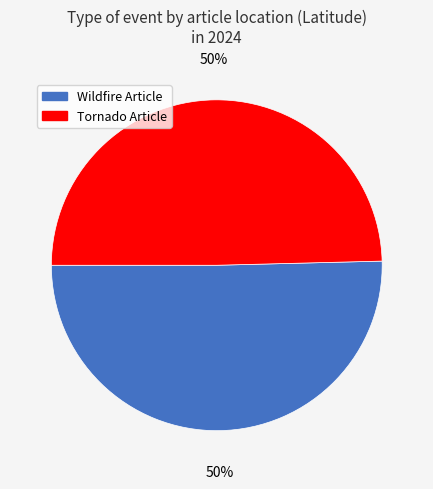

To the nearest percent, what is the average slice percentage?

50%